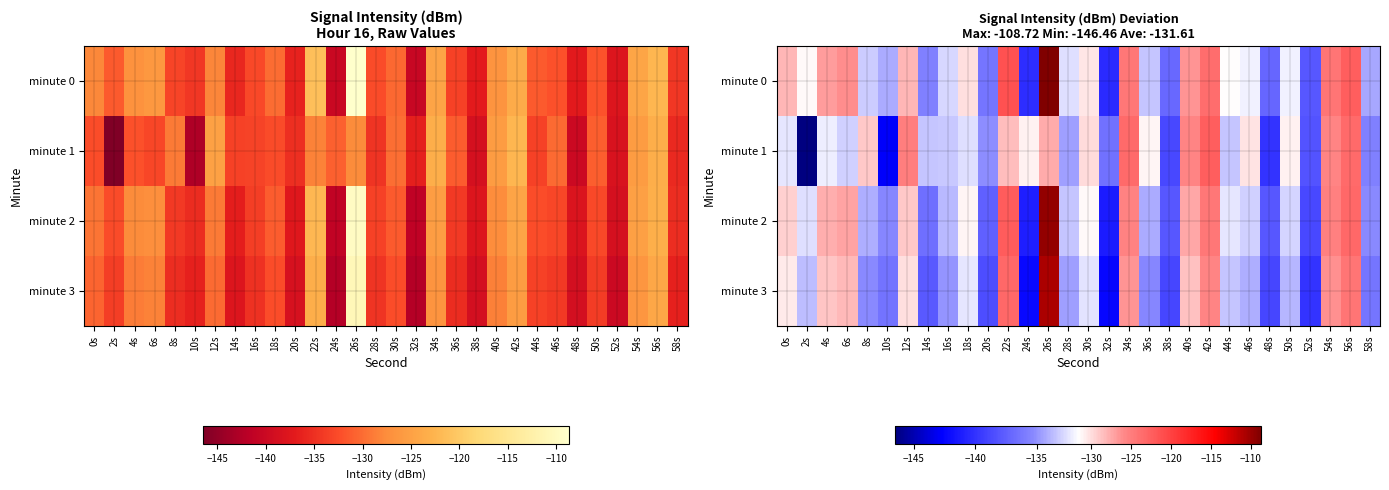

What is the difference between the second highest and second lowest values in the minute 0 series?

18.9